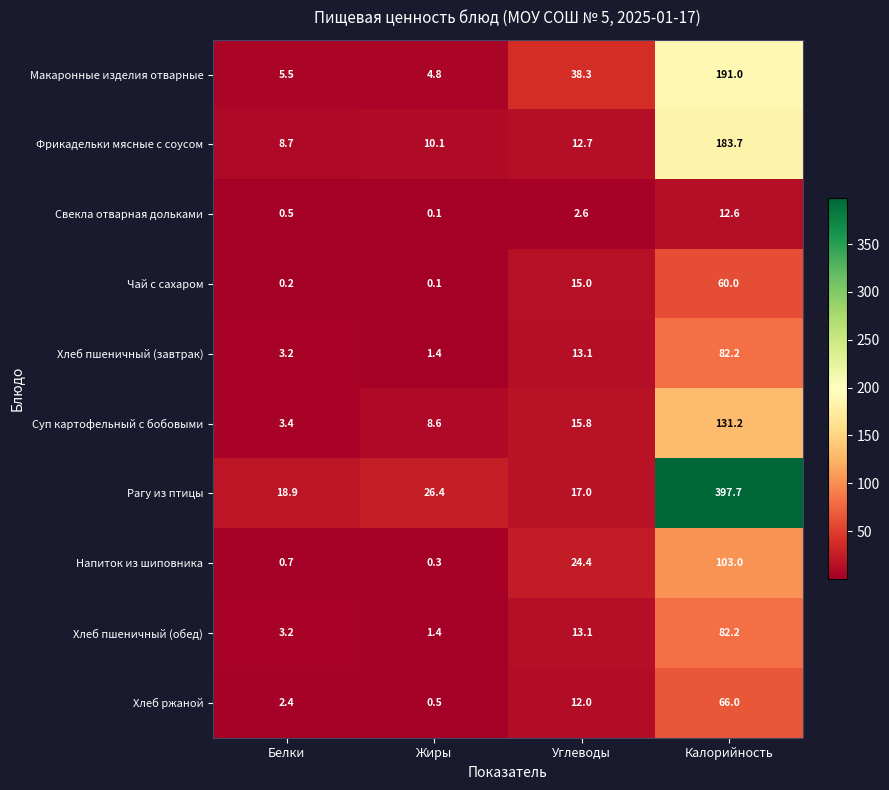

The Фрикадельки мясные с соусом series shows 21.0 at Углеводы. True or false?

False